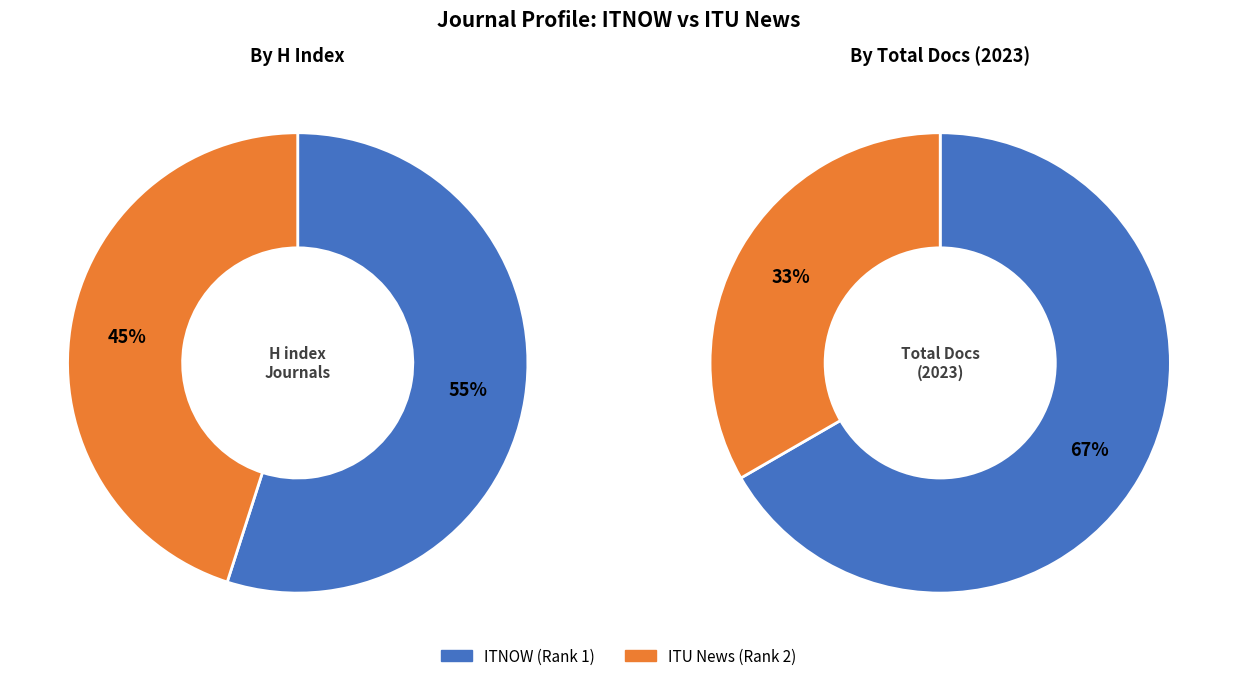

What percentage is the ITNOW (Rank 1) slice, to the nearest percent?

55%